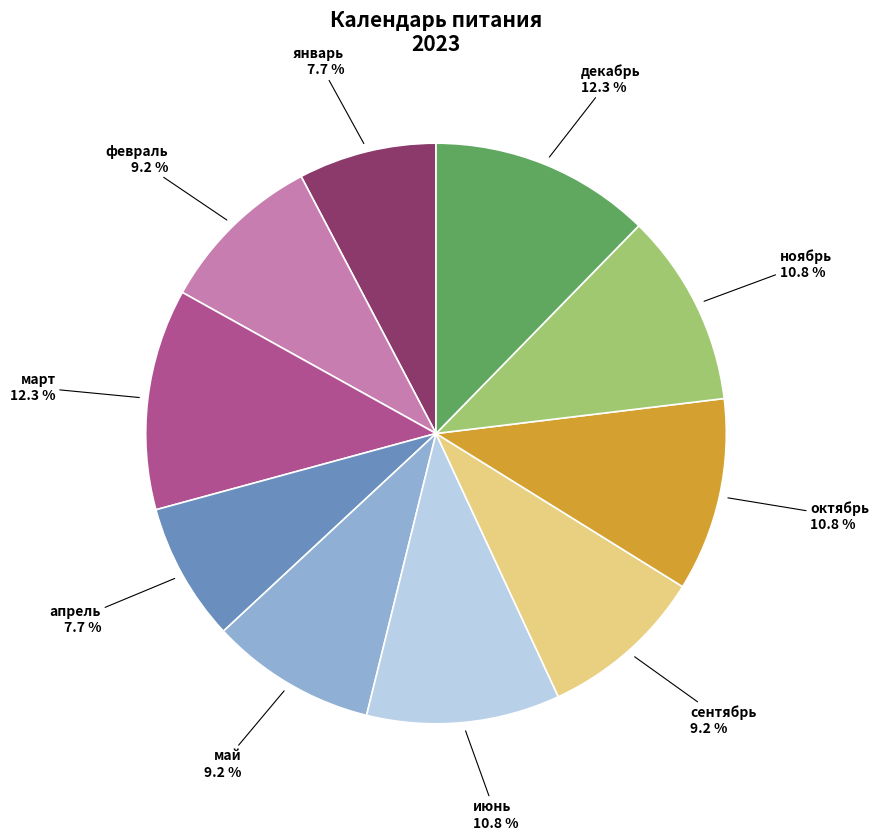

To the nearest percent, what is the difference between the декабрь and ноябрь slice percentages?

2%